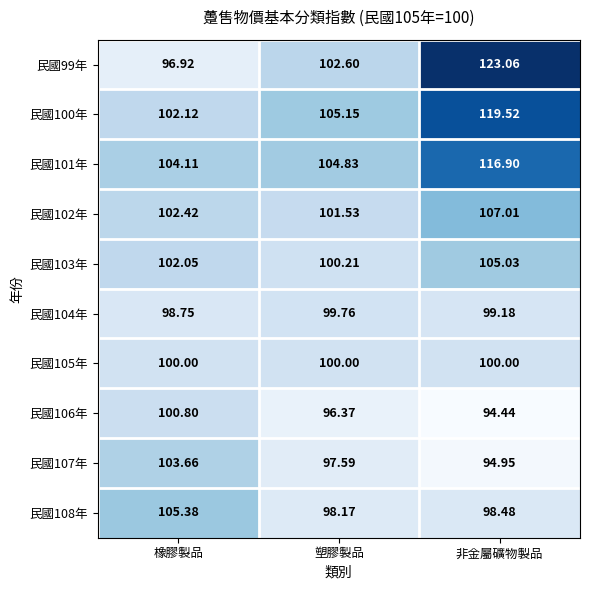

Which series has the largest total across all categories?

民國100年